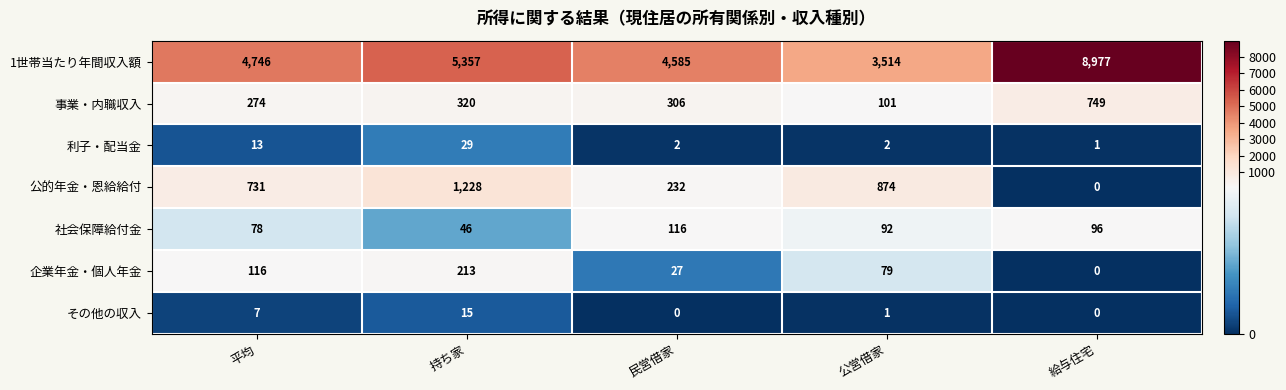

Rank the categories by 1世帯当たり年間収入額 value from lowest to highest.

公営借家, 民営借家, 平均, 持ち家, 給与住宅